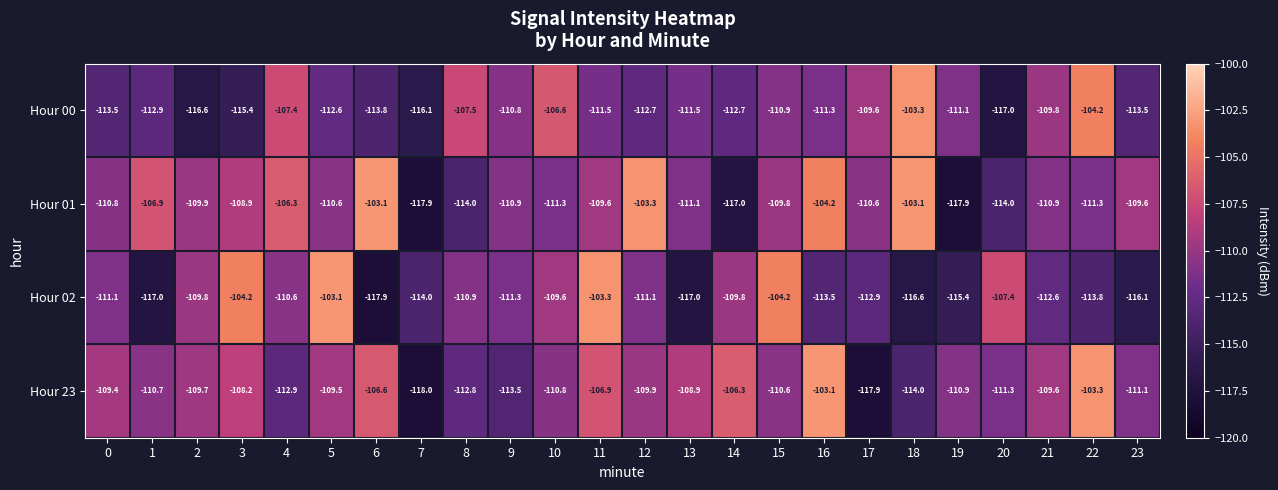

What is the minimum value shown in the chart?

-118.0